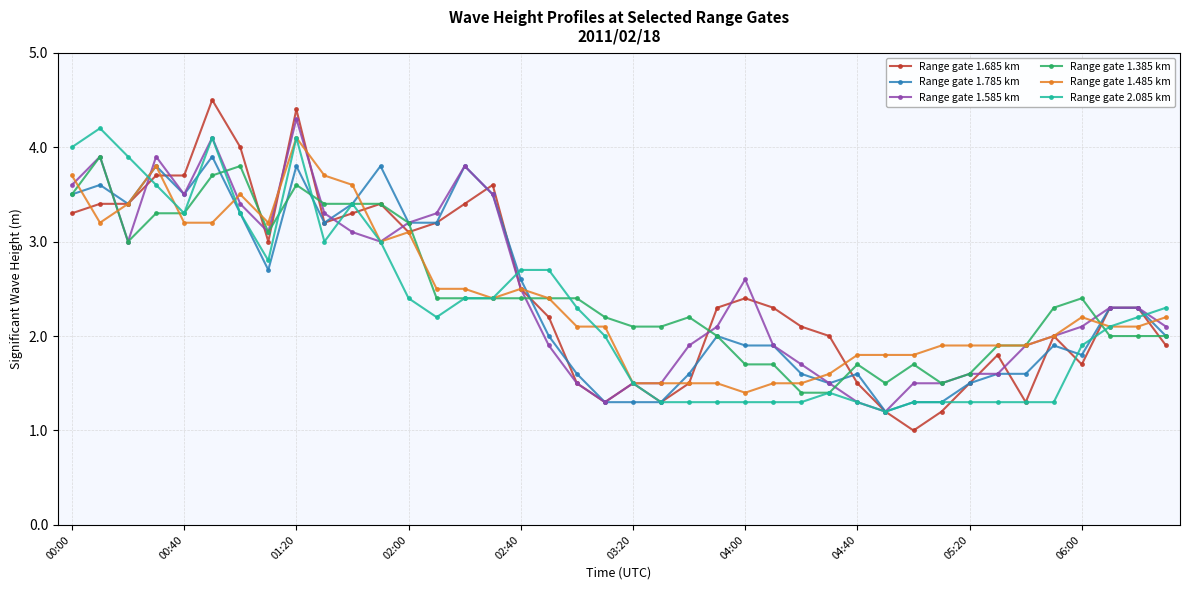

What is the value of the Range gate 2.085 km point at the 10th from the left?

3.0